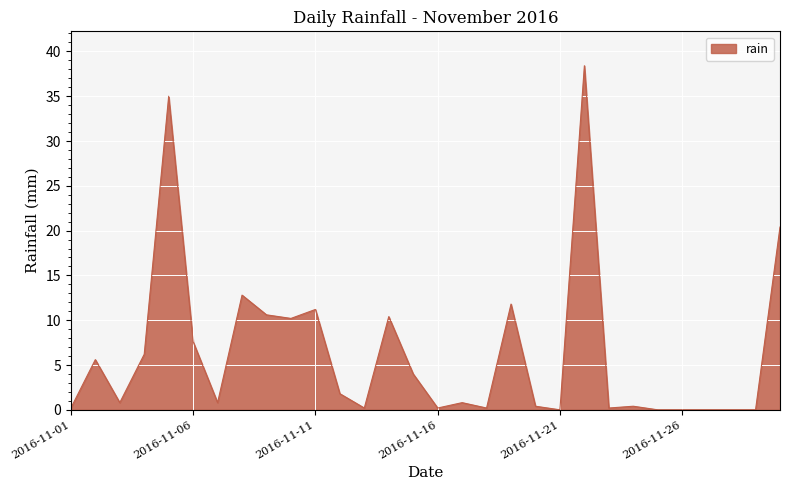

What is the maximum value shown in the chart?

38.4